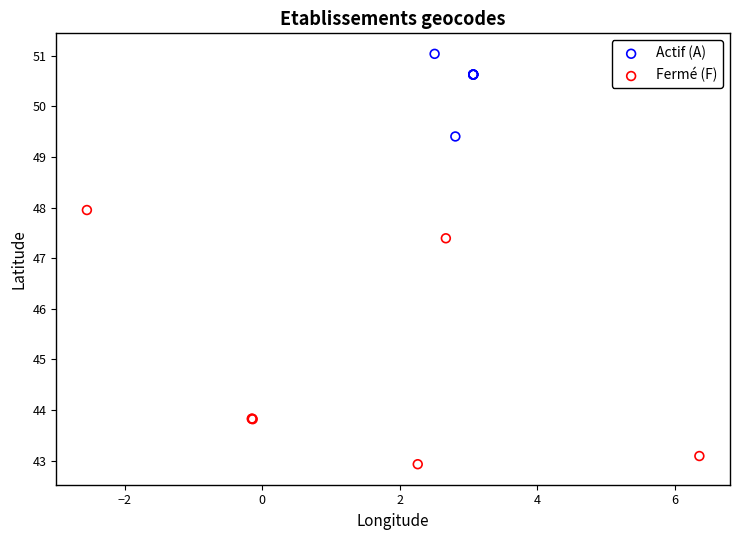

Which series reaches the minimum Y coordinate?

Fermé (F)